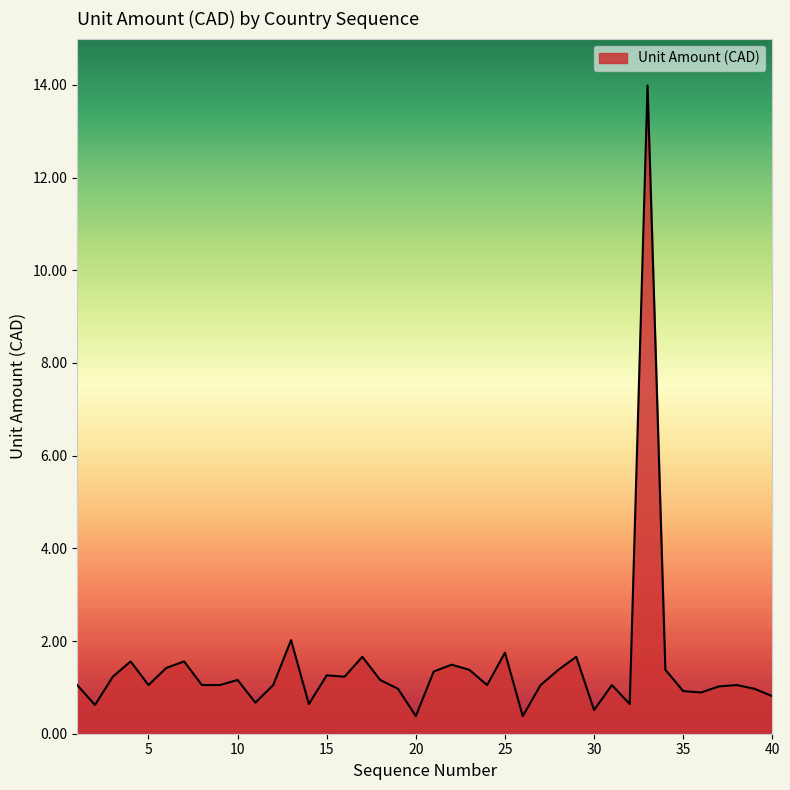

What is the difference between the maximum and minimum values?

13.6